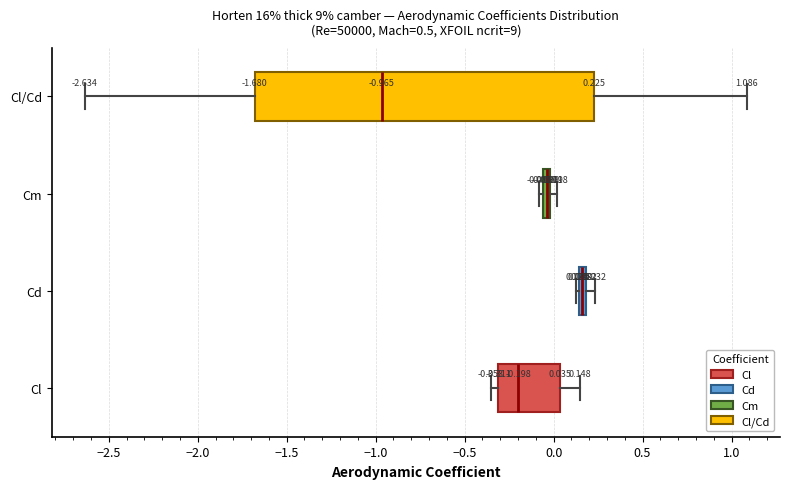

Comparing the boxes themselves (not the whiskers), which one is the widest?

Cl/Cd